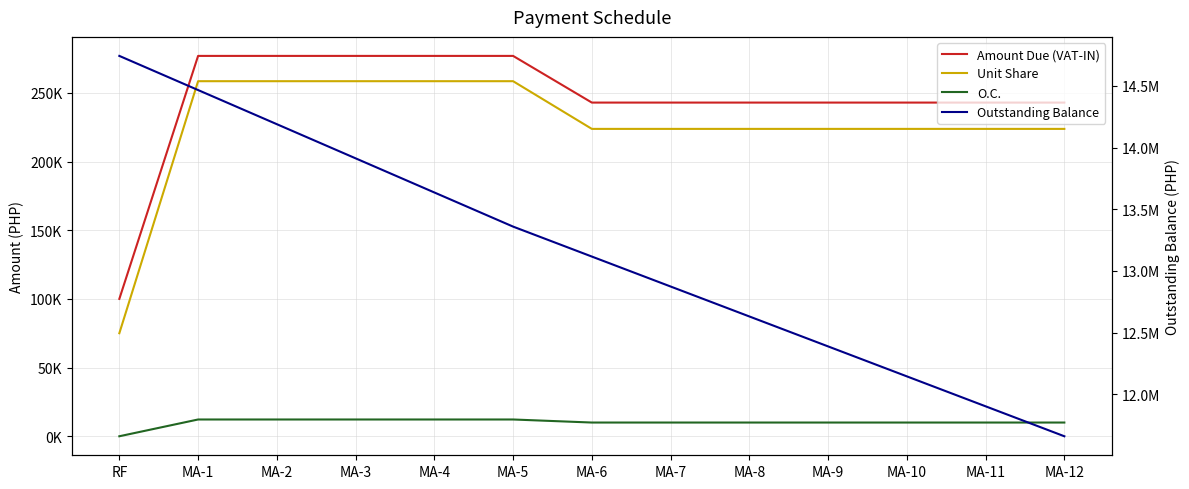

How many data points does each series have?

13